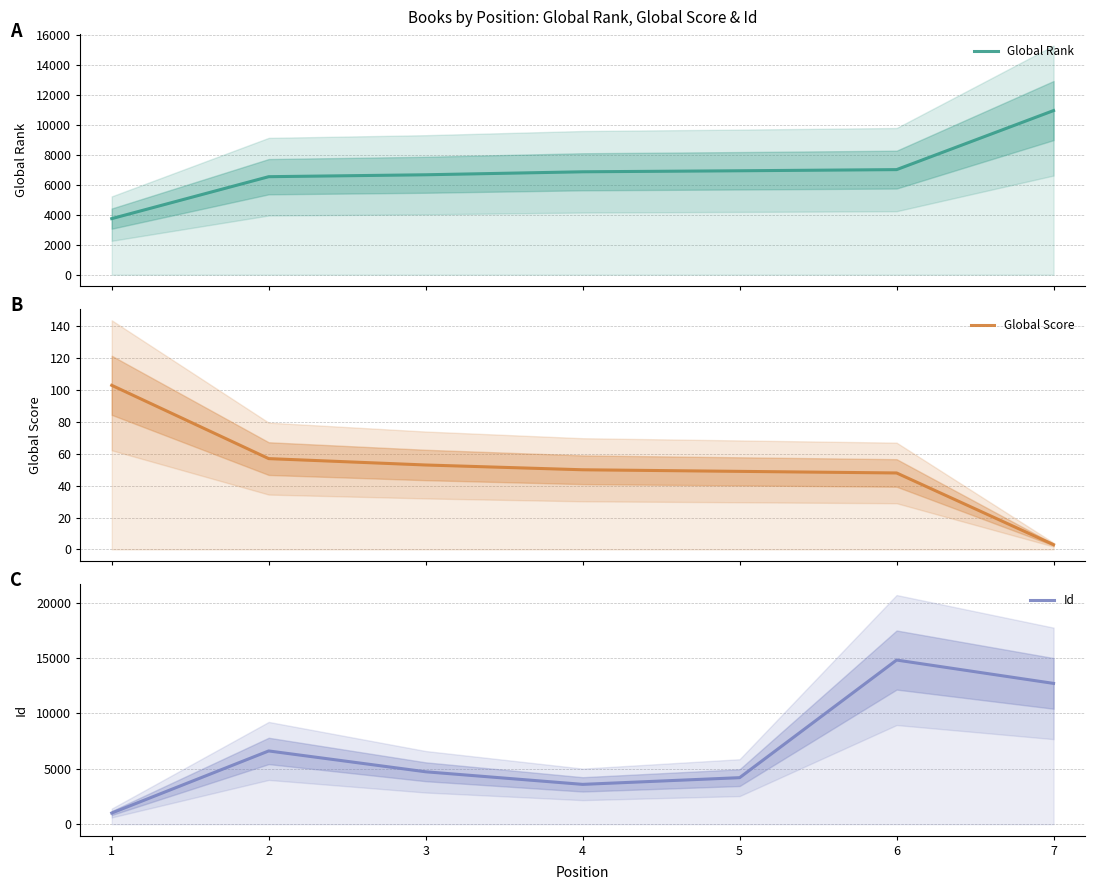

Between 5 and 3, which is larger?

5